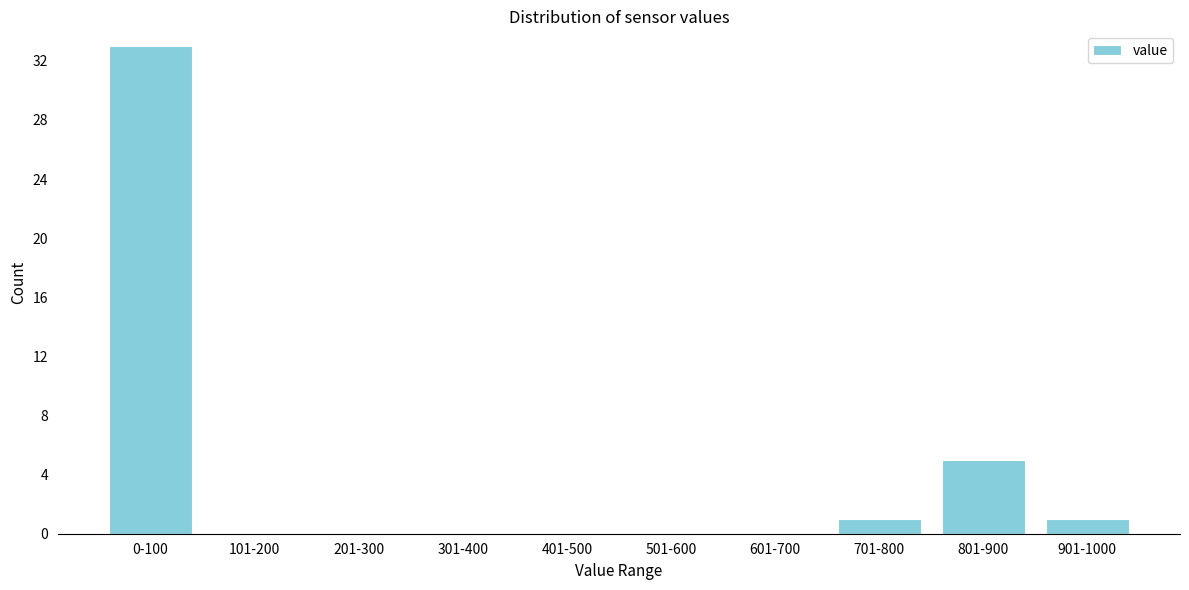

Reading left to right, what are all the values shown in this chart?

0-100=33	101-200=0	201-300=0	301-400=0	401-500=0	501-600=0	601-700=0	701-800=1	801-900=5	901-1000=1